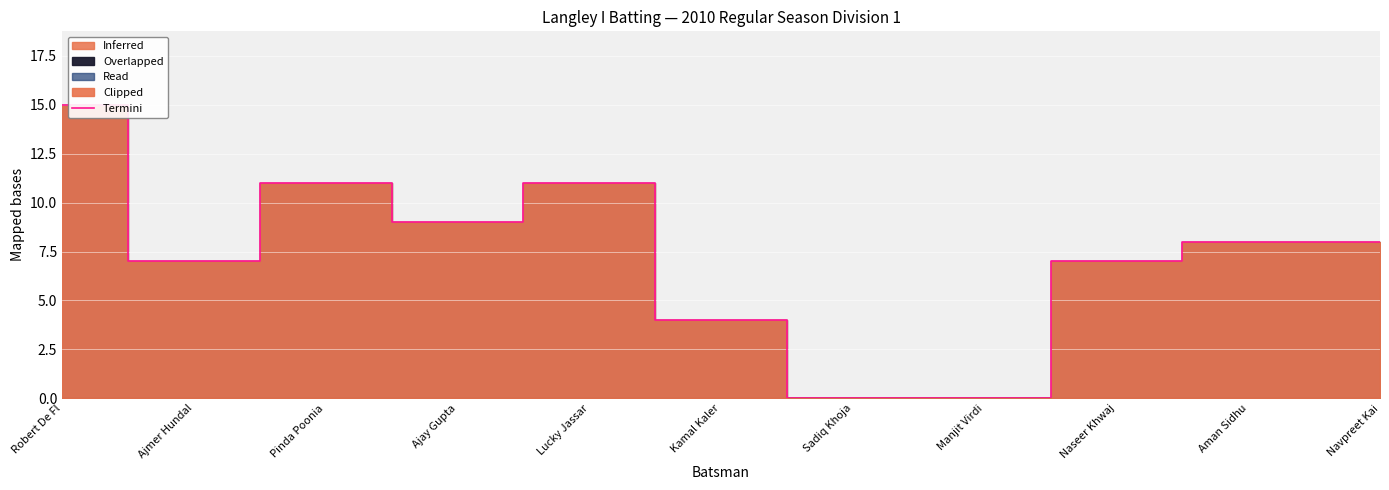

Is it true that the value at Aman Sidhu is 8?

True